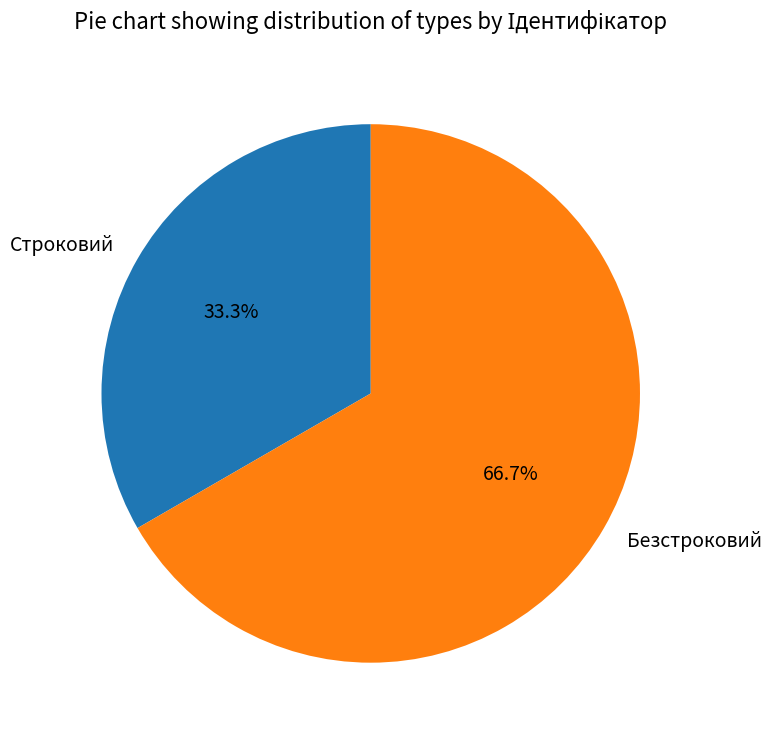

How many segments does this pie chart have?

2